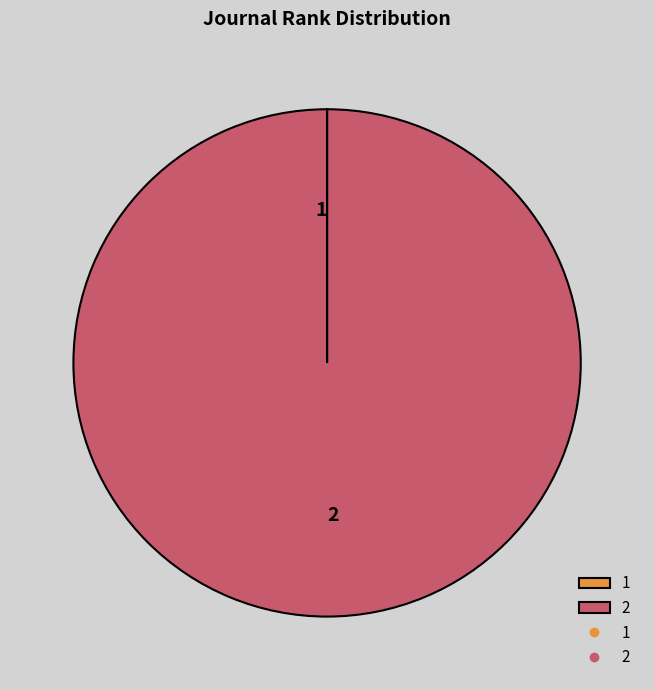

Which category accounts for the majority?

2